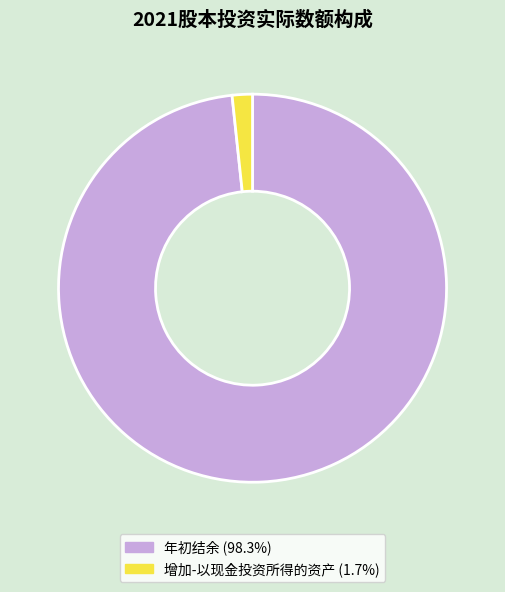

Is there a majority slice in this chart?

Yes